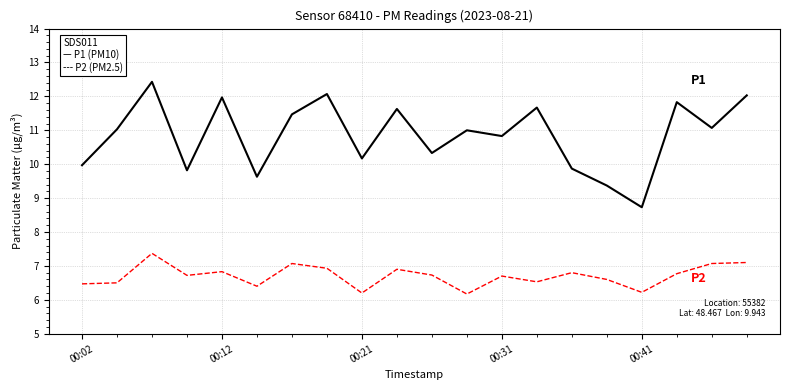

What is the smallest value displayed?

6.2